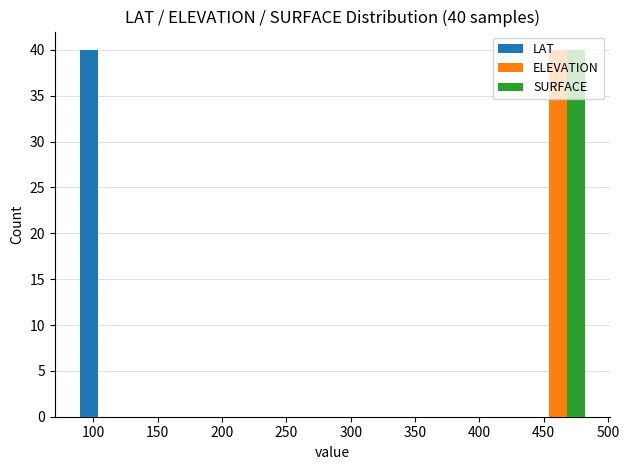

In the ELEVATION series, which range on the x-axis has the tallest bar?

435 to 485